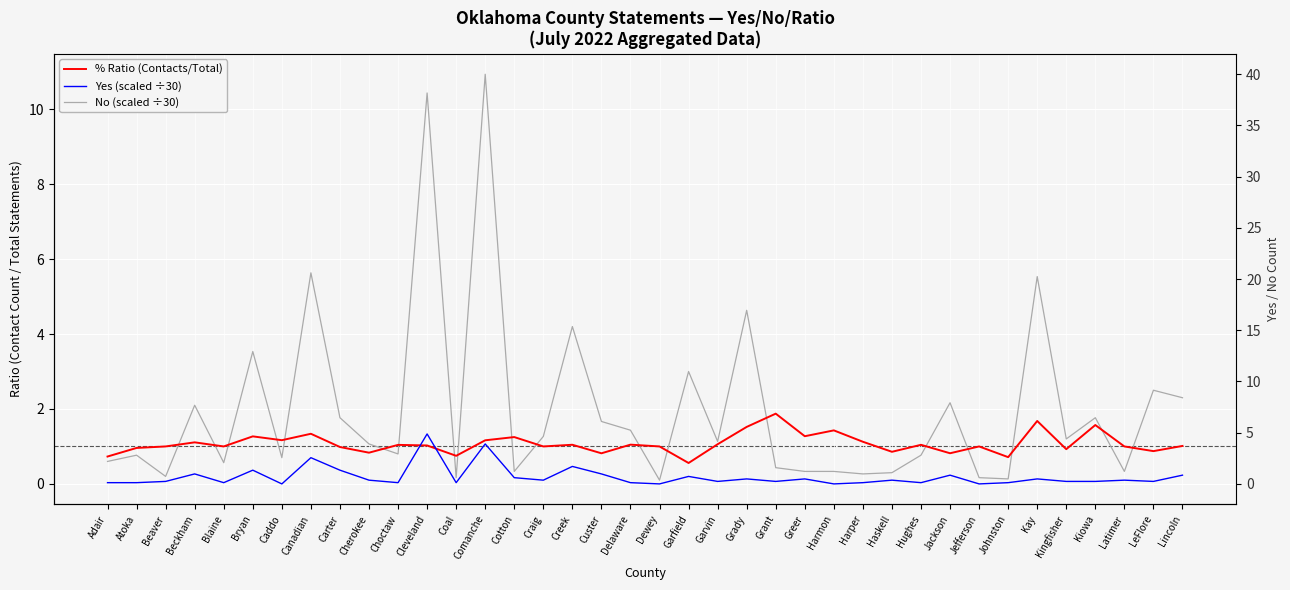

Reading right to left, list all the values displayed in this chart.

% Ratio (Contacts/Total): 1.0	0.9	1.0	1.6	0.9	1.7	0.7	1.0	0.8	1.0	0.9	1.1	1.4	1.3	1.9	1.5	1.1	0.6	1.0	1.0	0.8	1.0	1.0	1.2	1.2	0.8	1.0	1.0	0.8	1.0	1.3	1.2	1.3	1.0	1.1	1.0	1.0	0.7
Yes (scaled ÷30): 0.2	0.1	0.1	0.1	0.1	0.1	0.0	0.0	0.2	0.0	0.1	0.0	0.0	0.1	0.1	0.1	0.1	0.2	0.0	0.0	0.3	0.5	0.1	0.2	1.1	0.0	1.3	0.0	0.1	0.4	0.7	0.0	0.4	0.0	0.3	0.1	0.0	0.0
No (scaled ÷30): 2.3	2.5	0.3	1.8	1.2	5.5	0.1	0.2	2.2	0.8	0.3	0.3	0.3	0.3	0.4	4.6	1.1	3.0	0.1	1.4	1.7	4.2	1.3	0.3	10.9	0.2	10.4	0.8	1.1	1.8	5.6	0.7	3.5	0.6	2.1	0.2	0.8	0.6